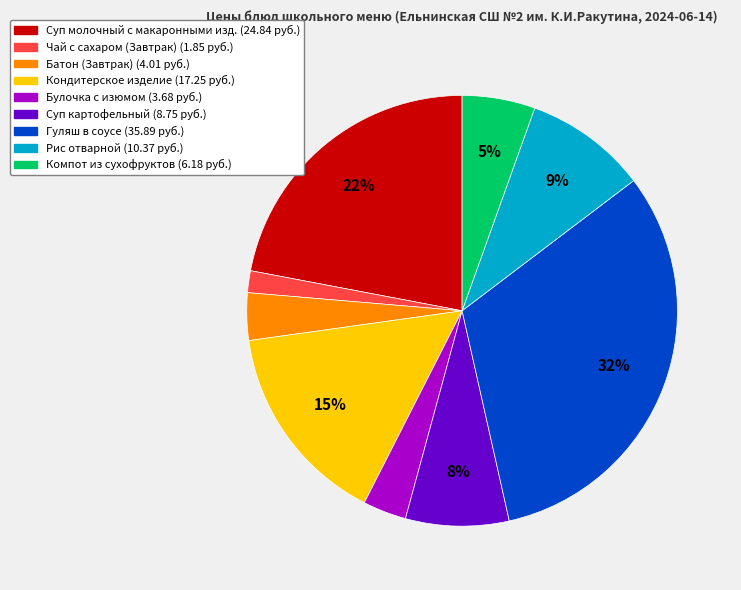

To the nearest percent, what is the average slice percentage?

11%